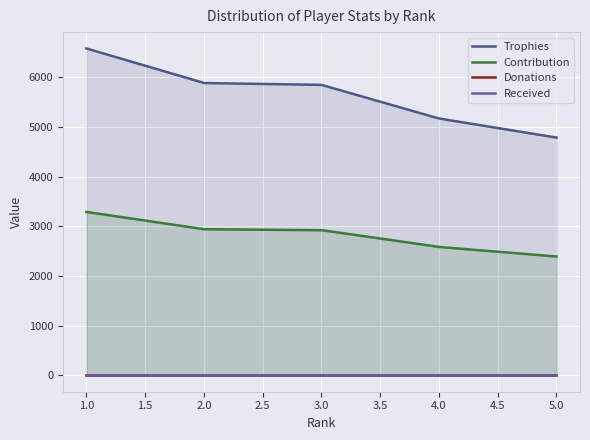

True or false: Donations and Contribution cross at least once.

False